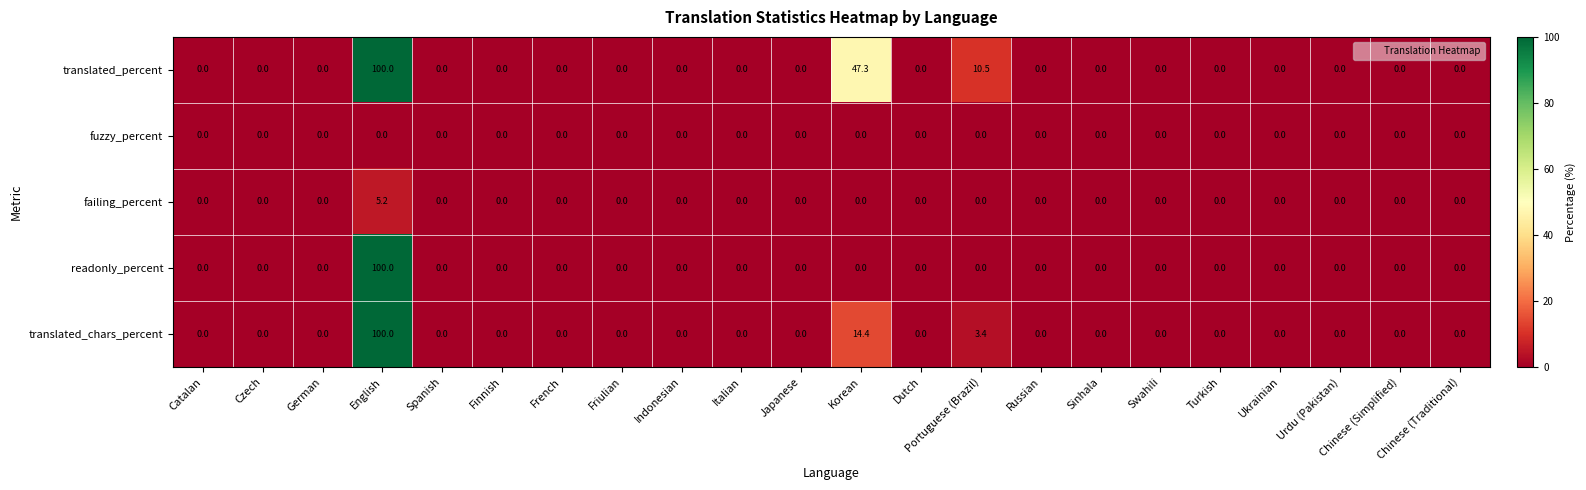

What is the highest value of the translated_chars_percent series?

100.0